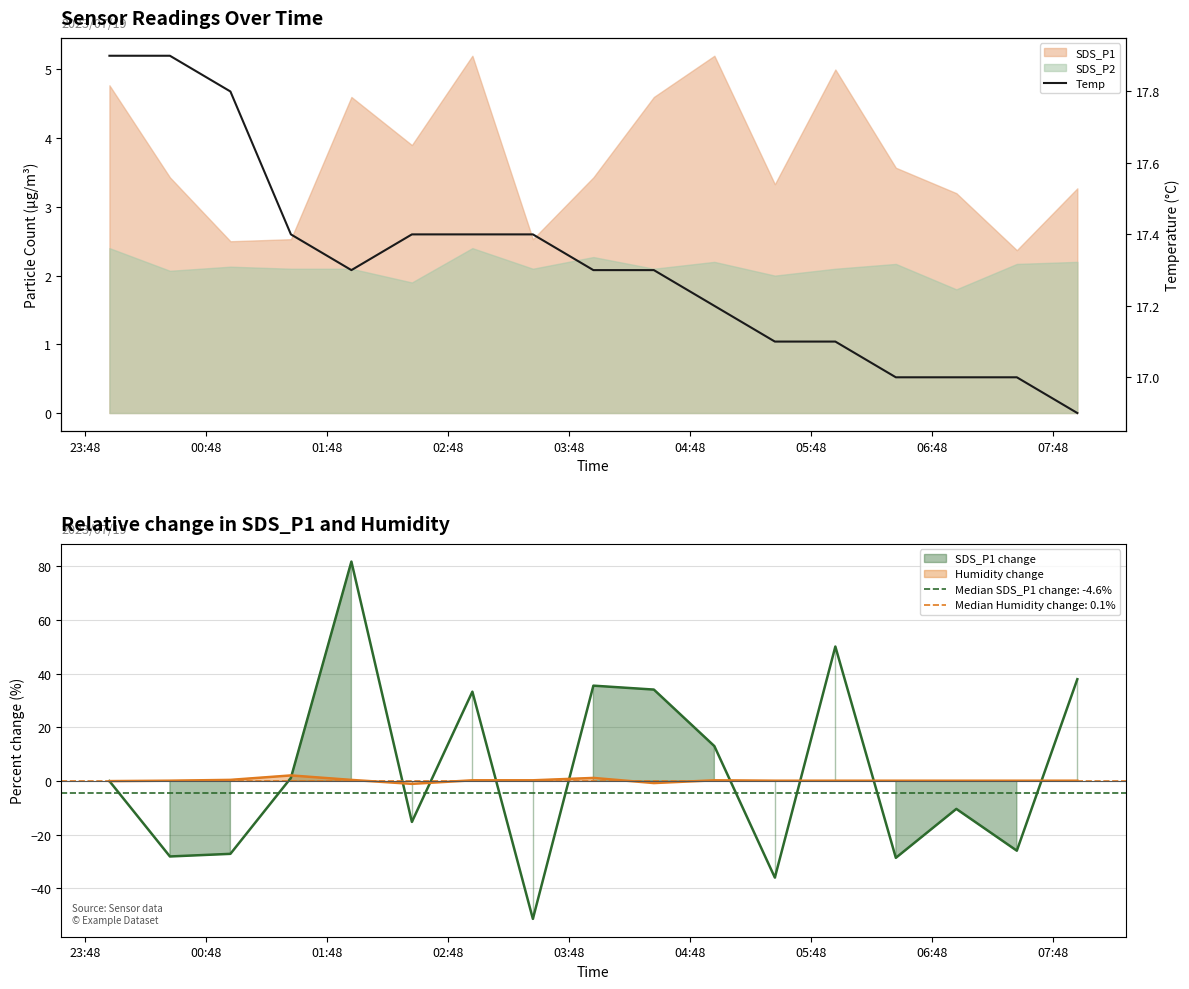

What is the average value?

17.3